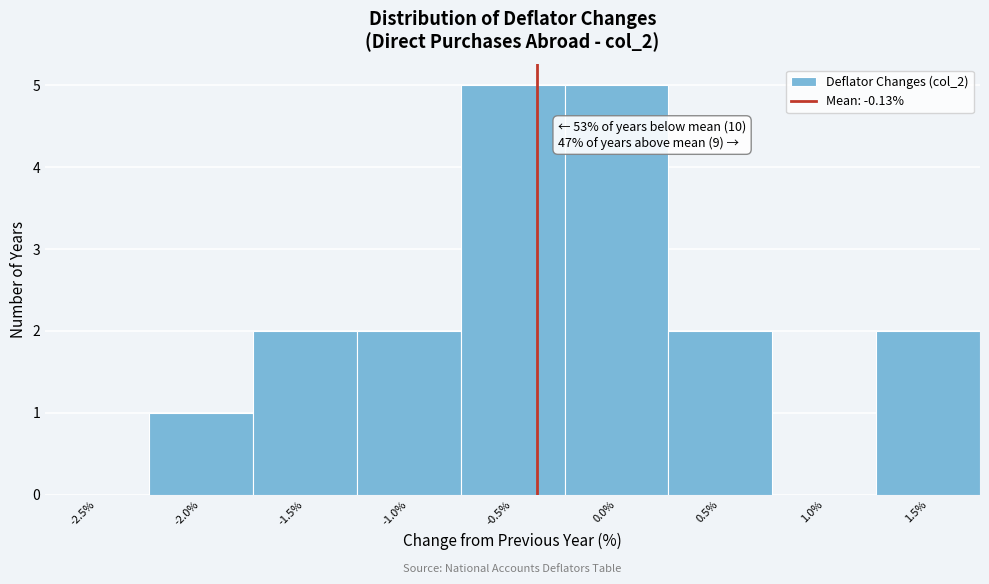

Reading left to right, list all the values displayed in this chart.

-2.5%=0	-2.0%=1	-1.5%=2	-1.0%=2	-0.5%=5	0.0%=5	0.5%=2	1.0%=0	1.5%=2